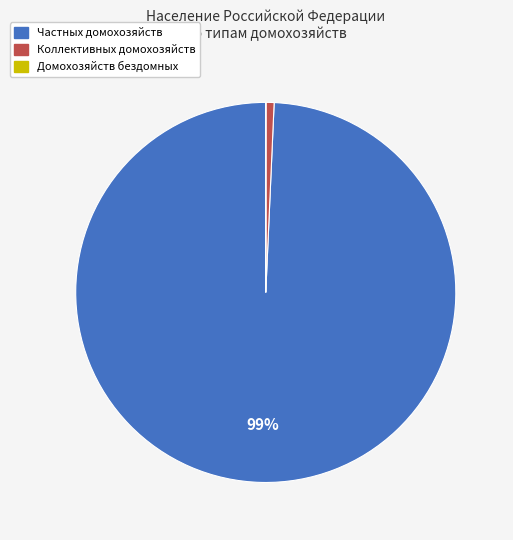

Is it true that Частных домохозяйств is 99% of the pie?

True